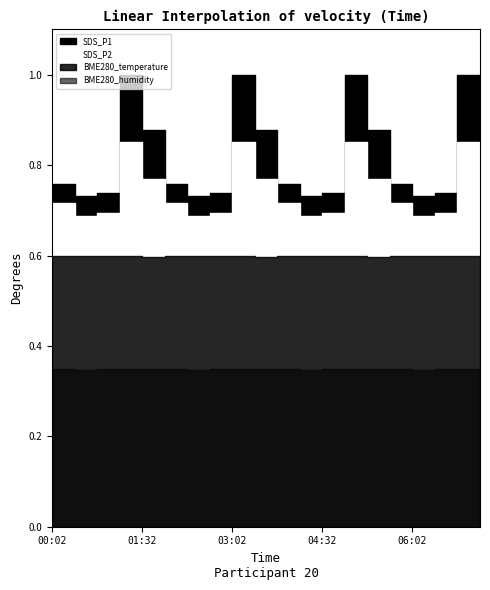

Which series has the largest total across all categories?

BME280_humidity